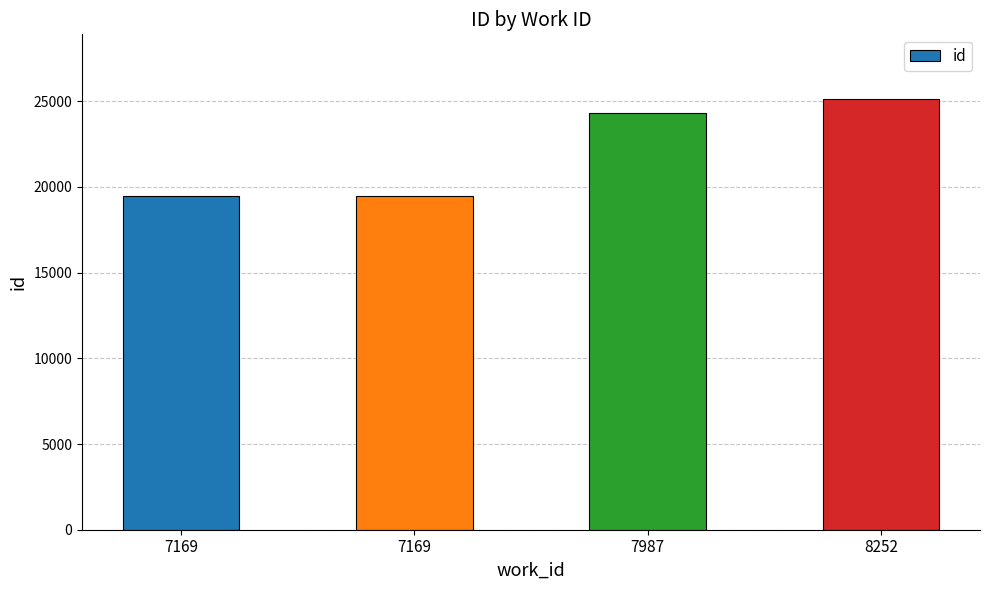

How many data points are less than 24331?

2